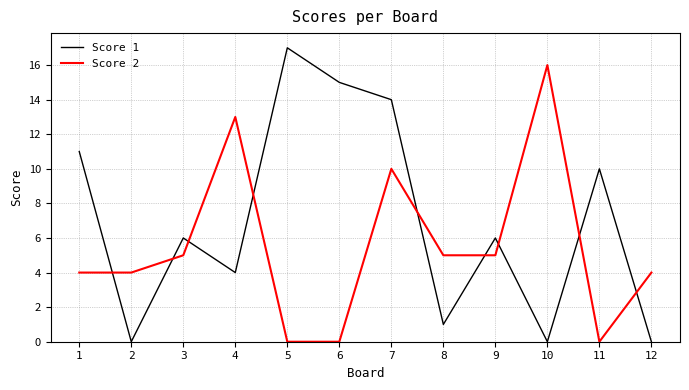

Which label corresponds to the largest value in the chart?

5